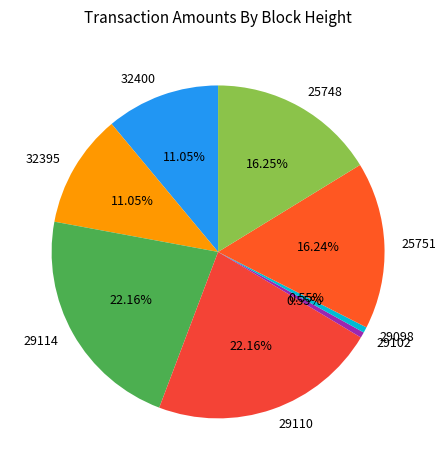

How many slices are in this pie chart?

8